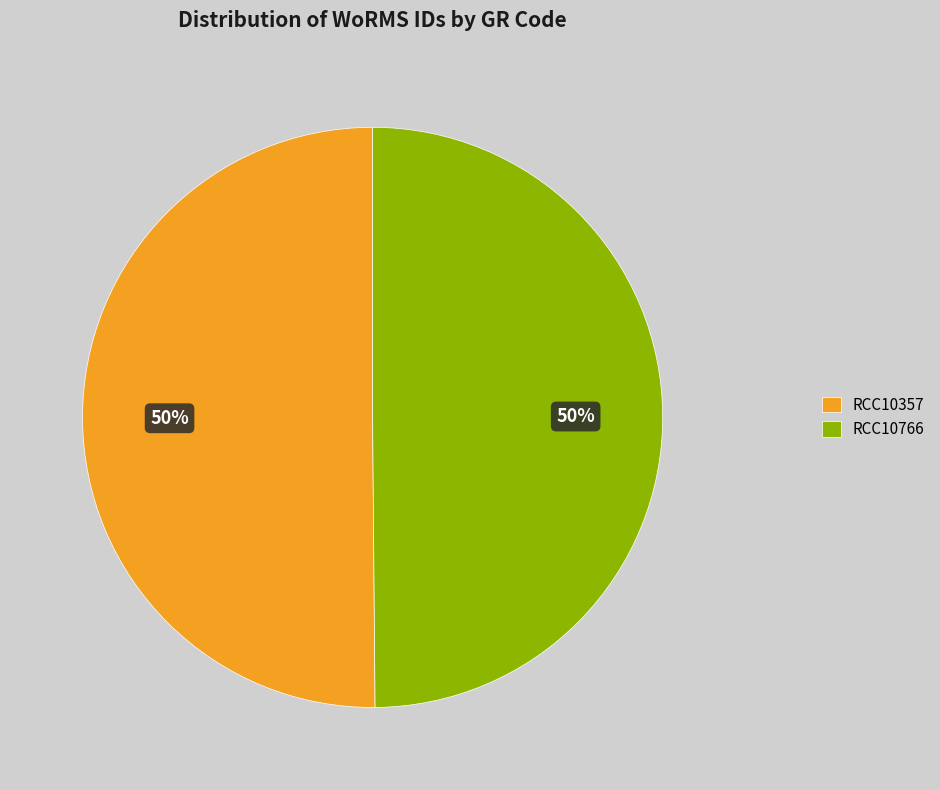

What is the ratio of the value at RCC10357 to the value at RCC10766?

1.0